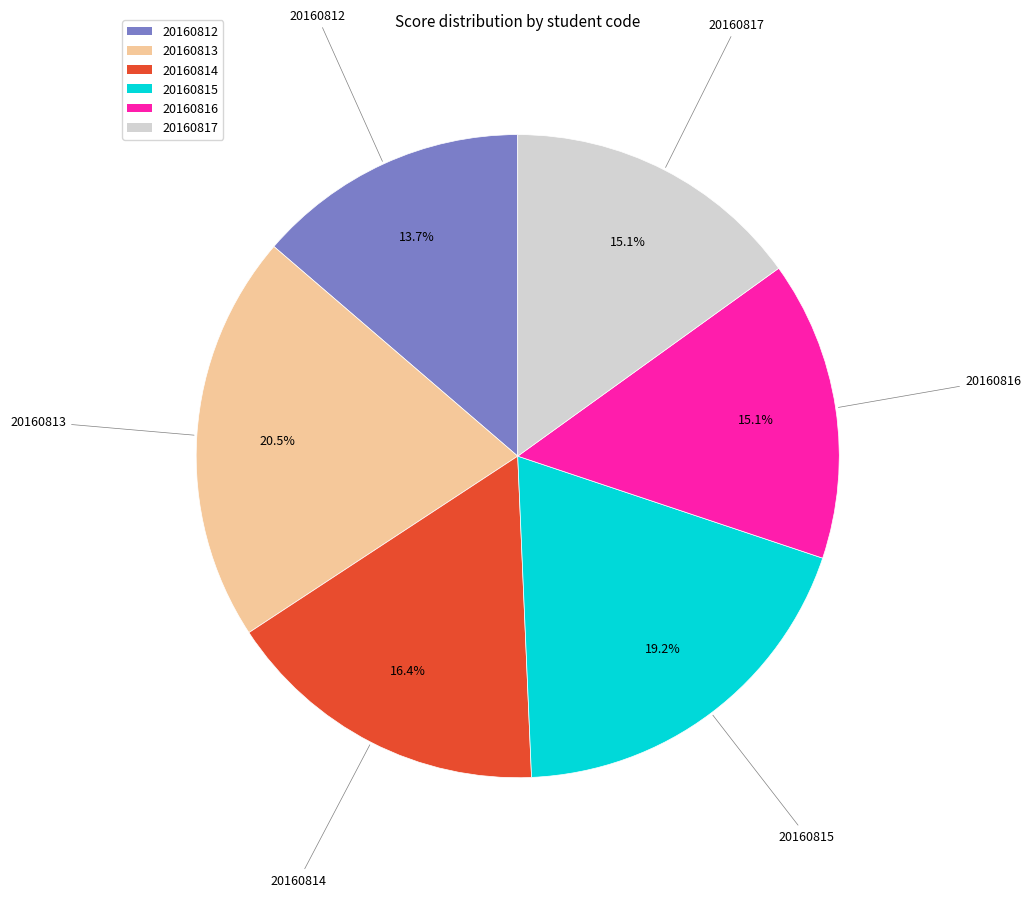

Which slice is the largest?

20160813